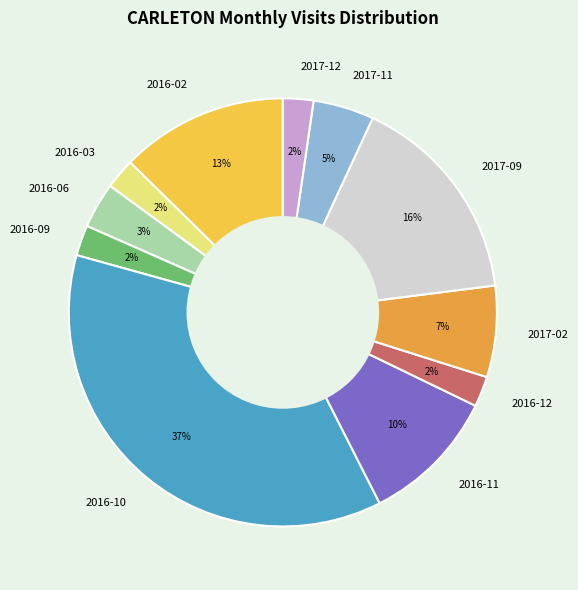

How many segments does this pie chart have?

11